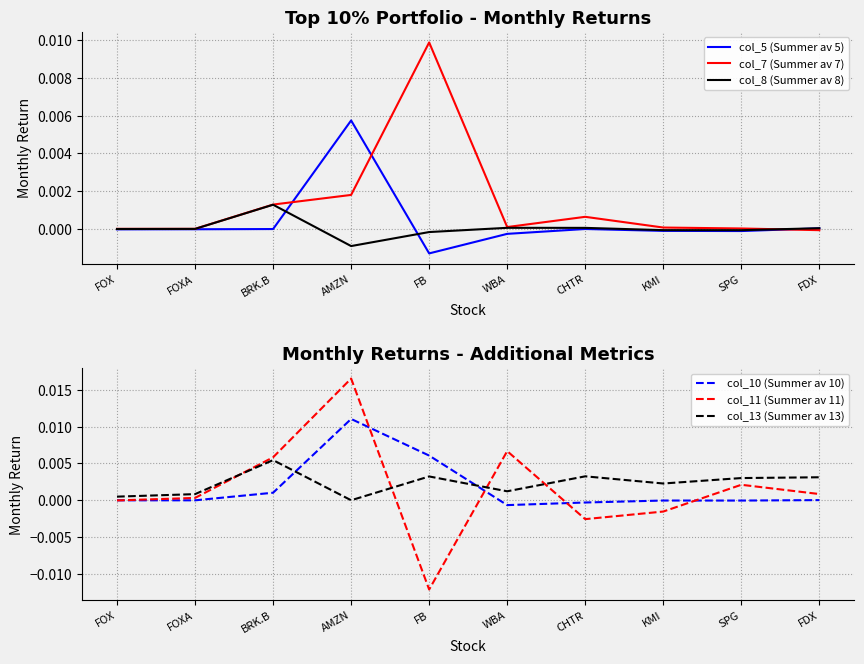

How many values in col_11 (Summer av 11) are below zero?

4